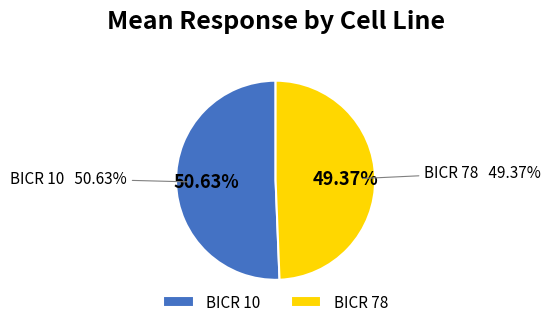

Is the sum of 7 and 2 greater than half?

No